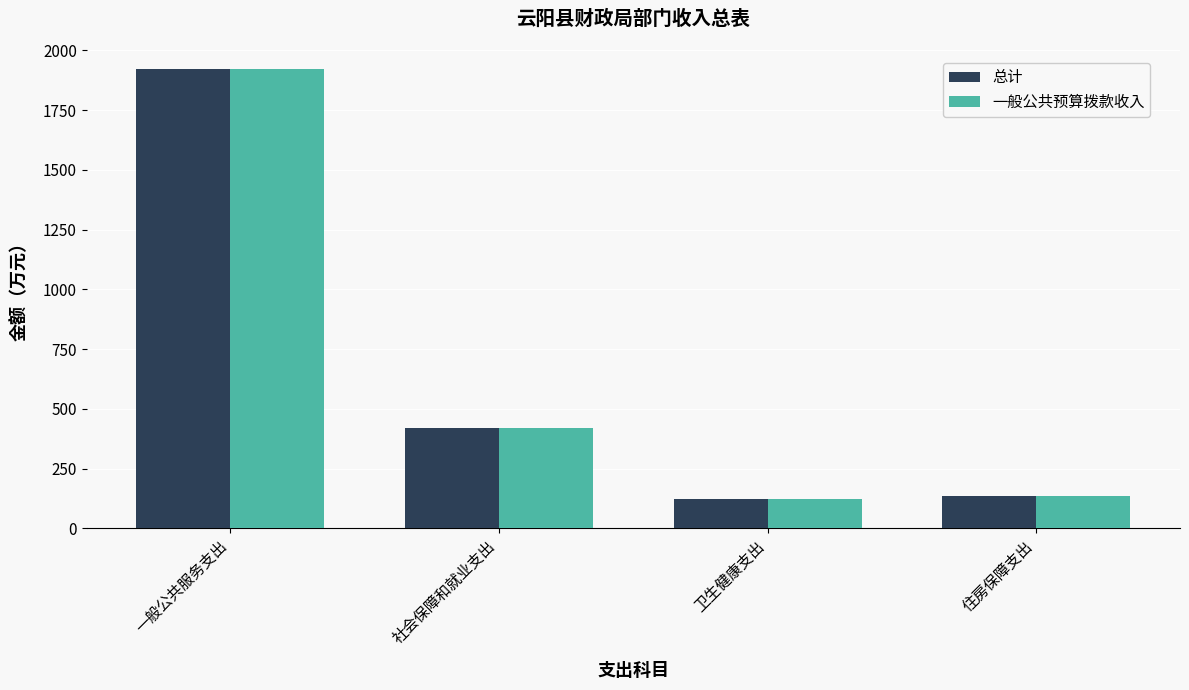

Reading left to right, list all the values displayed in this chart.

总计: 1922.2	419.7	124.2	134.1
一般公共预算拨款收入: 1922.2	419.7	124.2	134.1